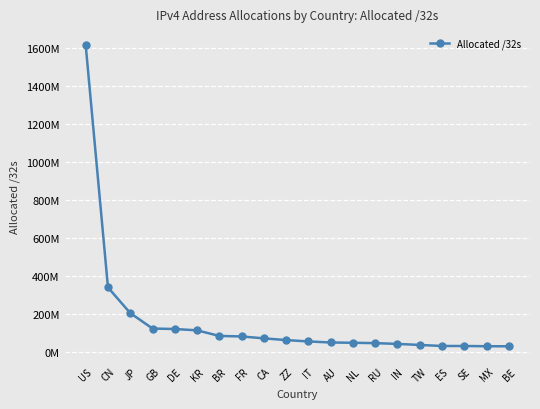

What is the difference between the maximum and second lowest values?

1584139008